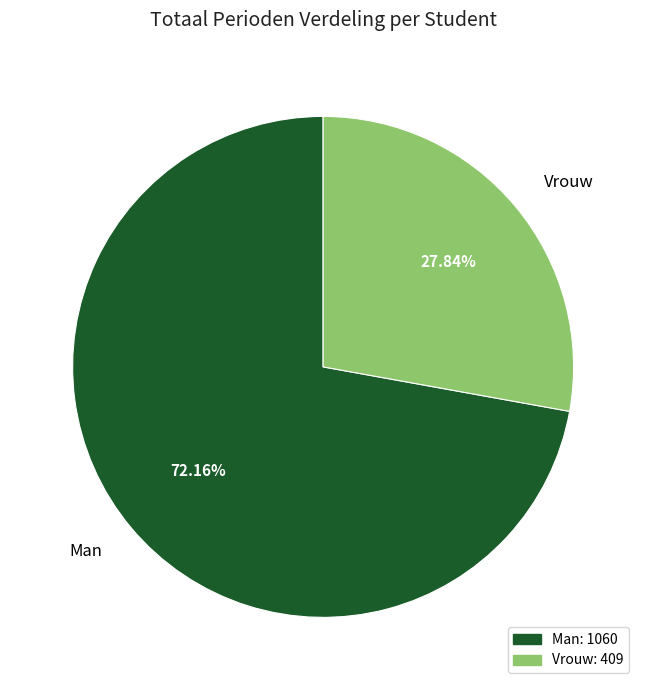

Is there any slice that represents more than half of the pie?

Yes